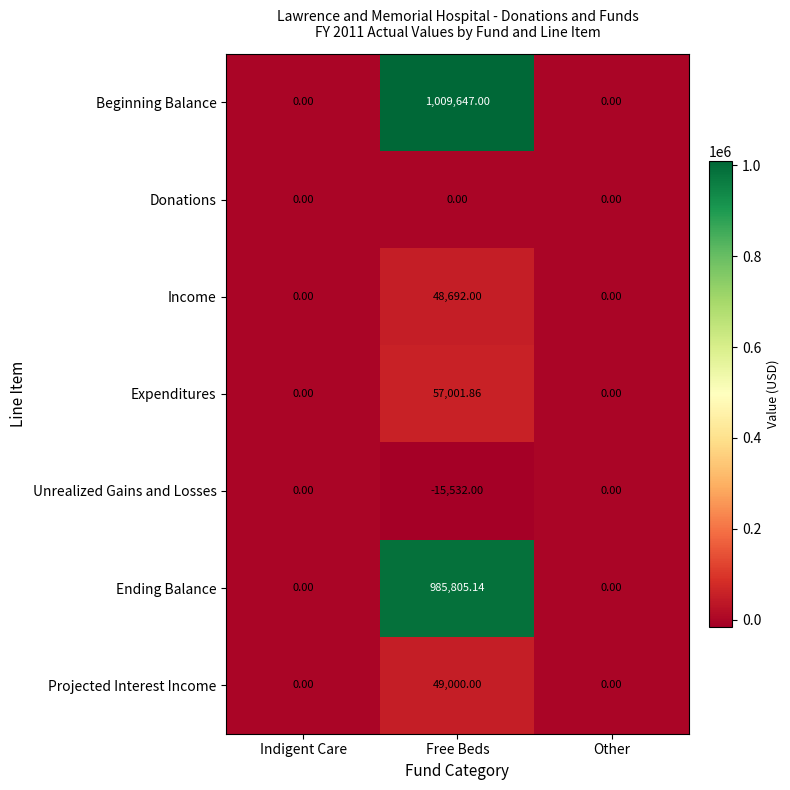

Which category has the highest value in the Ending Balance series?

Free Beds